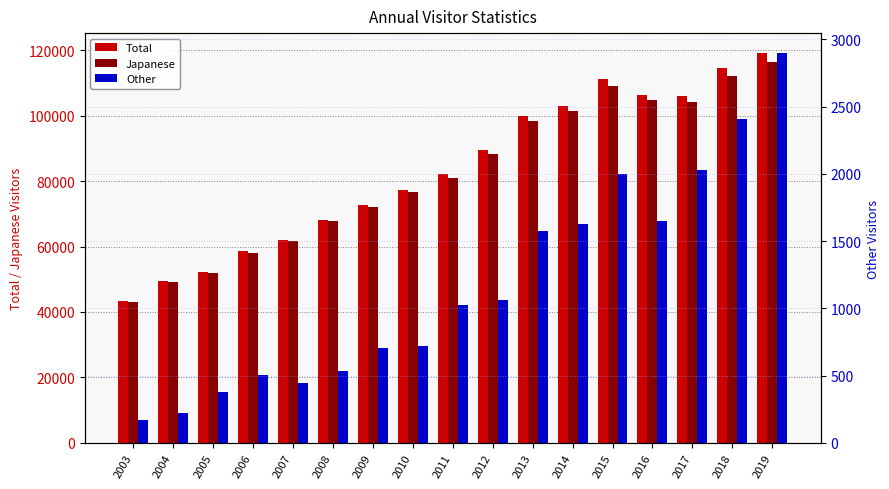

Reading left to right, extract all data points from this chart.

Total: 2003=43225	2004=49329	2005=52145	2006=58528	2007=62078	2008=68196	2009=72792	2010=77334	2011=82099	2012=89490	2013=99961	2014=102963	2015=111172	2016=106367	2017=106110	2018=114481	2019=119276
Japanese: 2003=43054	2004=49107	2005=51770	2006=58020	2007=61636	2008=67660	2009=72086	2010=76613	2011=81075	2012=88425	2013=98384	2014=101339	2015=109171	2016=104716	2017=104082	2018=112076	2019=116374
Other: 2003=171	2004=222	2005=375	2006=508	2007=442	2008=536	2009=706	2010=721	2011=1024	2012=1065	2013=1577	2014=1624	2015=2001	2016=1651	2017=2028	2018=2405	2019=2902